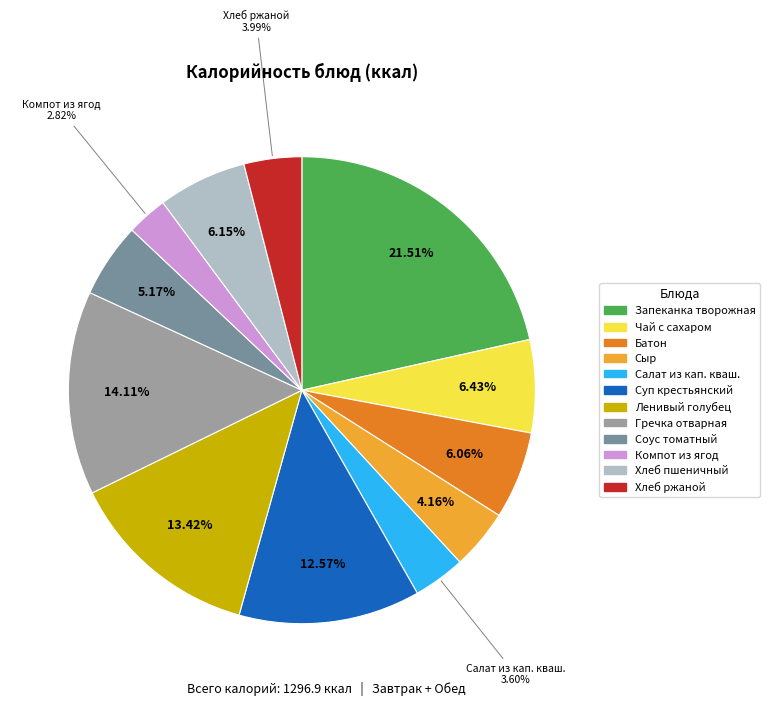

Is there any slice that represents more than half of the pie?

No